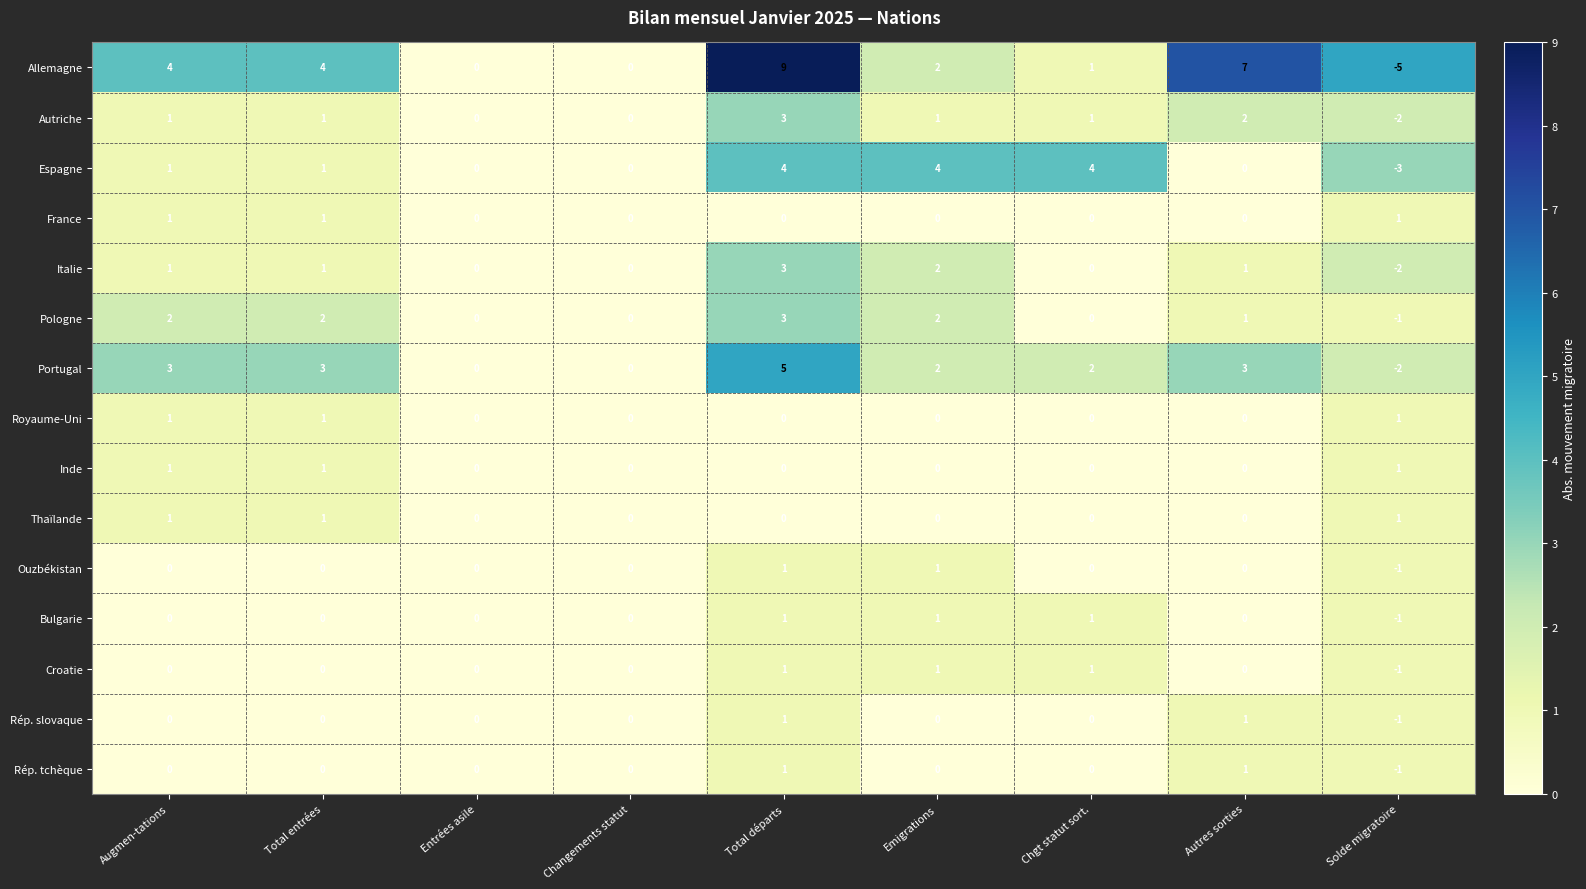

True or false: Italie has a value of -2 at Solde migratoire.

True